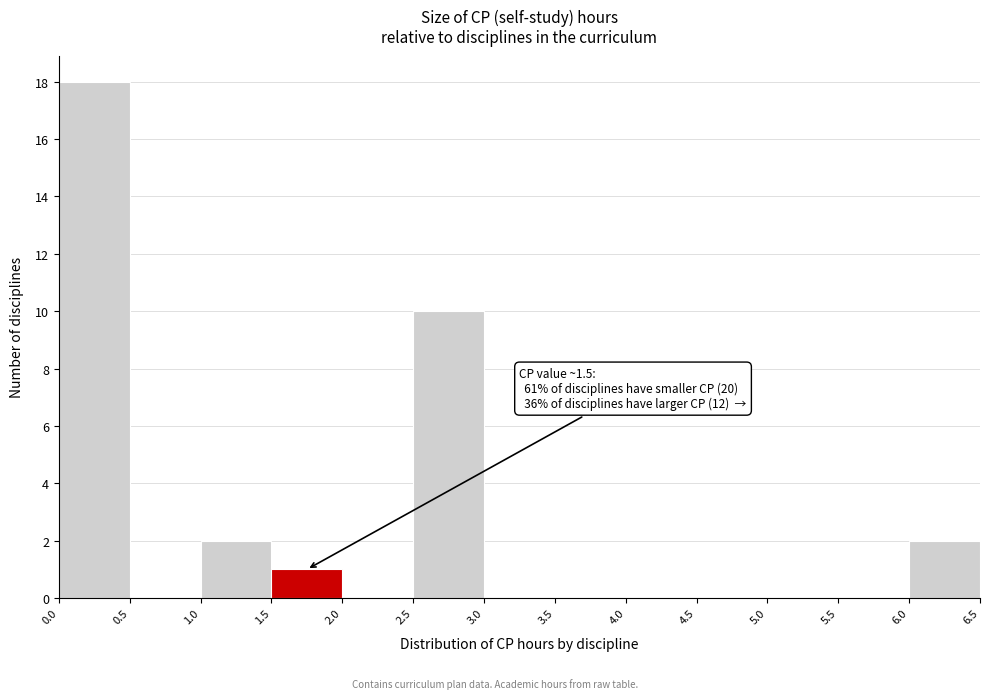

Over which range of the x-axis is the bar tallest?

0.0 to 0.5